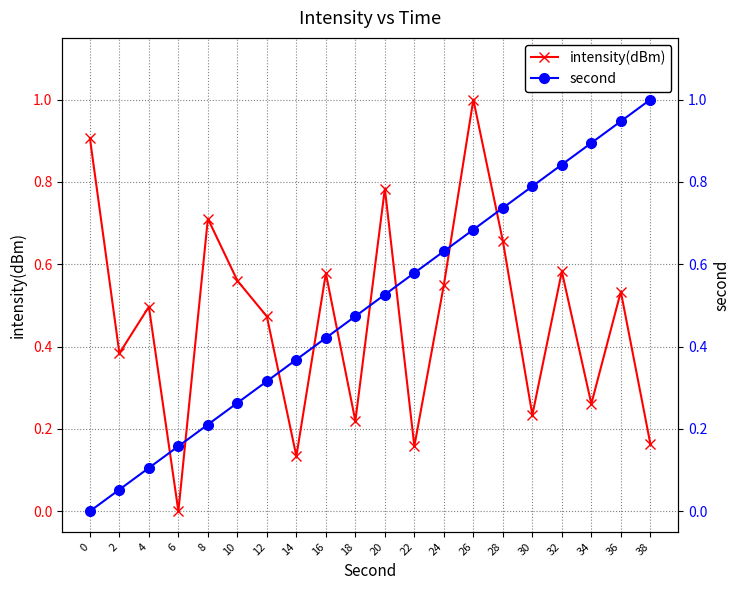

What is the sum of the intensity(dBm) values at 8 and 34?

1.0